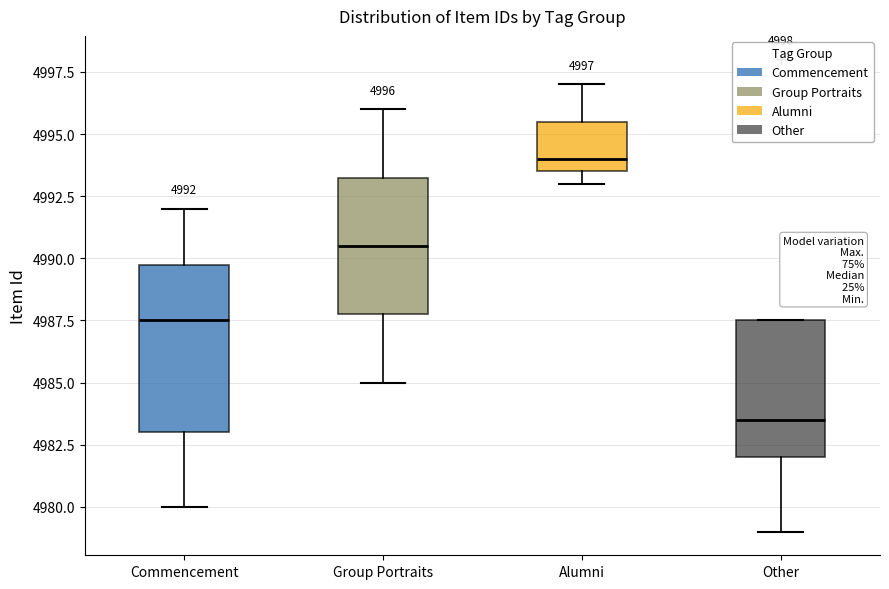

Comparing the boxes themselves (not the whiskers), which one is the tallest?

Commencement